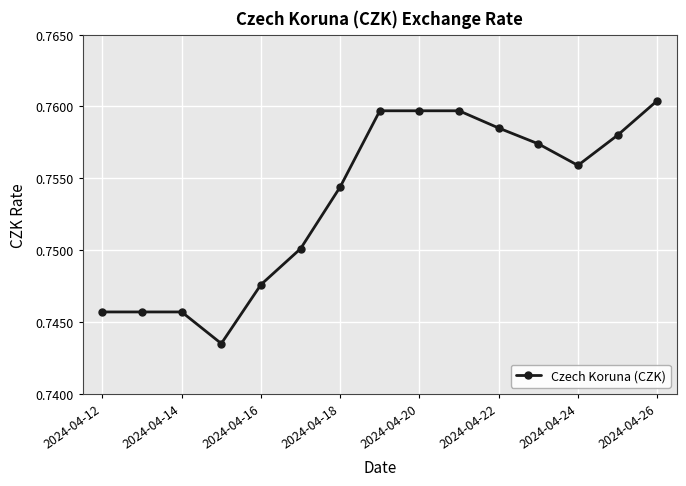

Between 2024-04-12 and 2024-04-24, which is larger?

2024-04-24